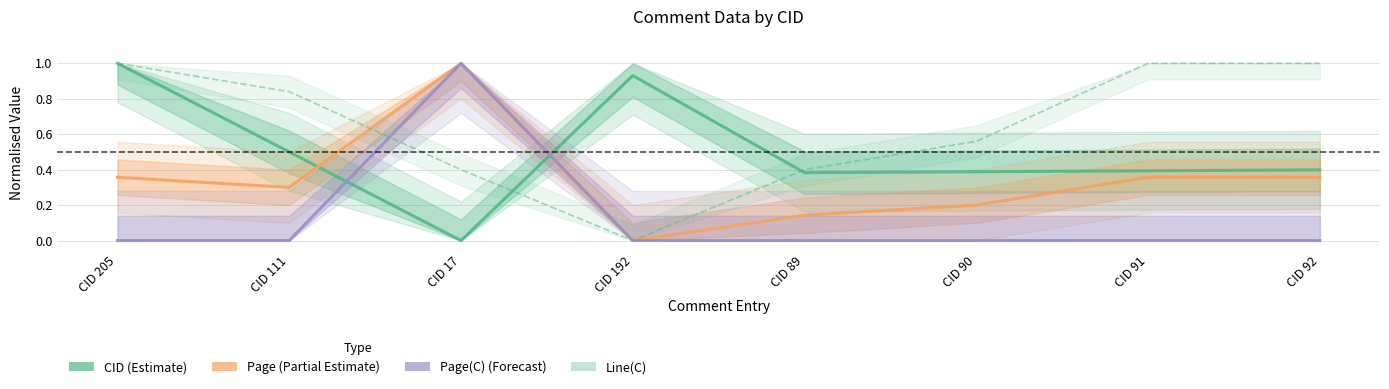

Which series has the widest spread of values?

CID (Estimate)